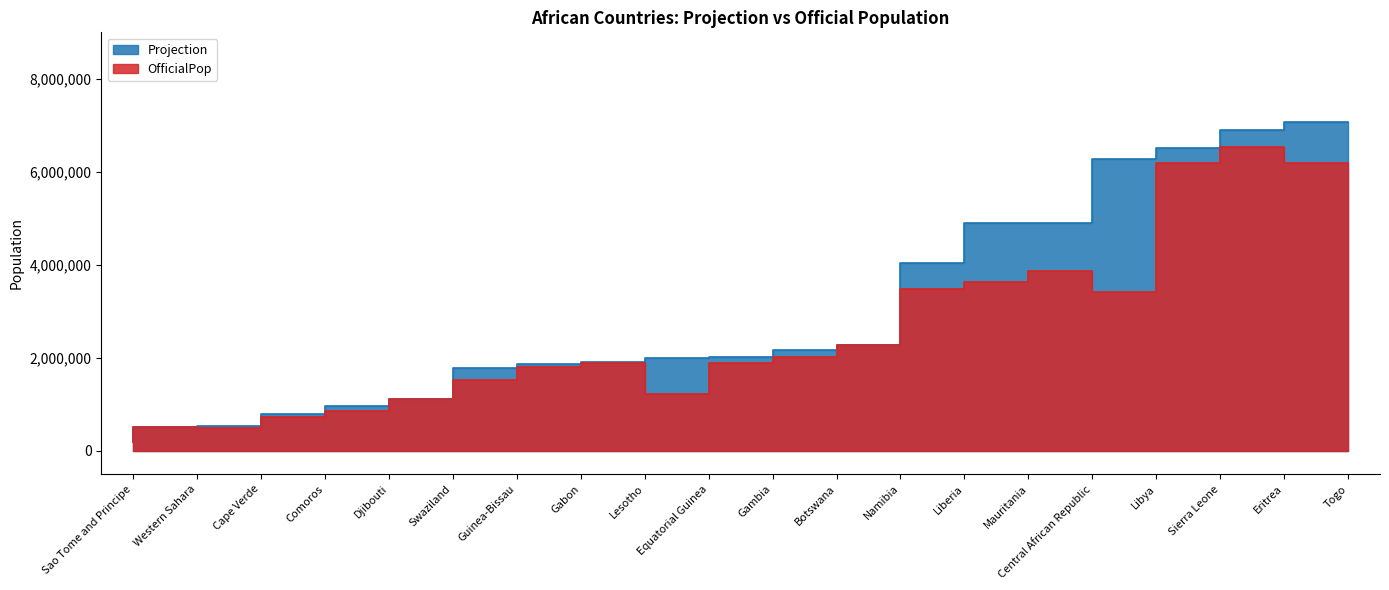

What is the difference between the highest and lowest values at Guinea-Bissau?

267170